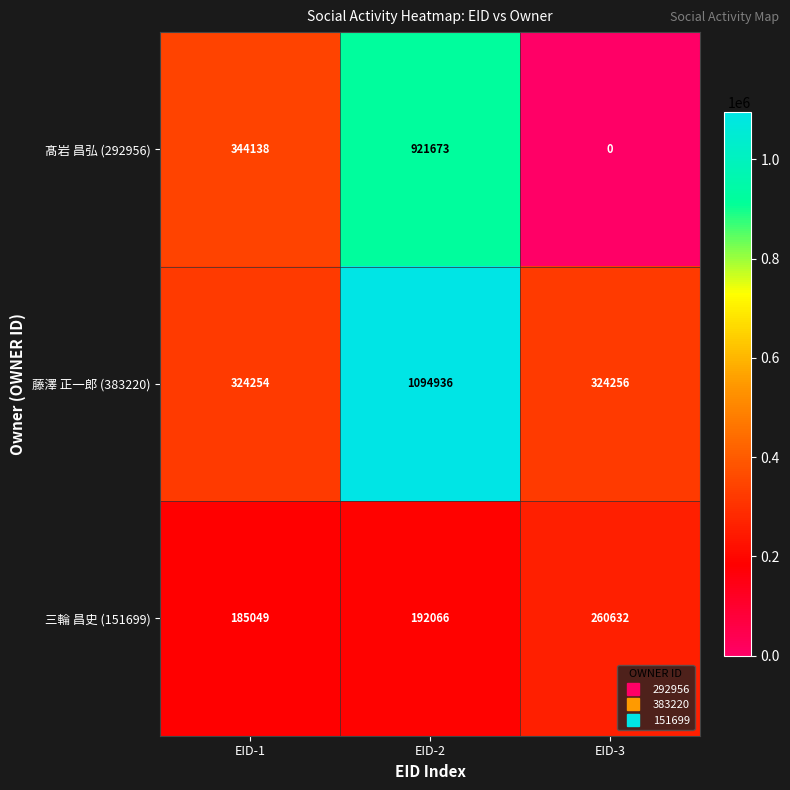

Reading left to right, transcribe all the data shown in this chart.

髙岩 昌弘 (292956): EID-1=344138	EID-2=921673	EID-3=0
藤澤 正一郎 (383220): EID-1=324254	EID-2=1094936	EID-3=324256
三輪 昌史 (151699): EID-1=185049	EID-2=192066	EID-3=260632